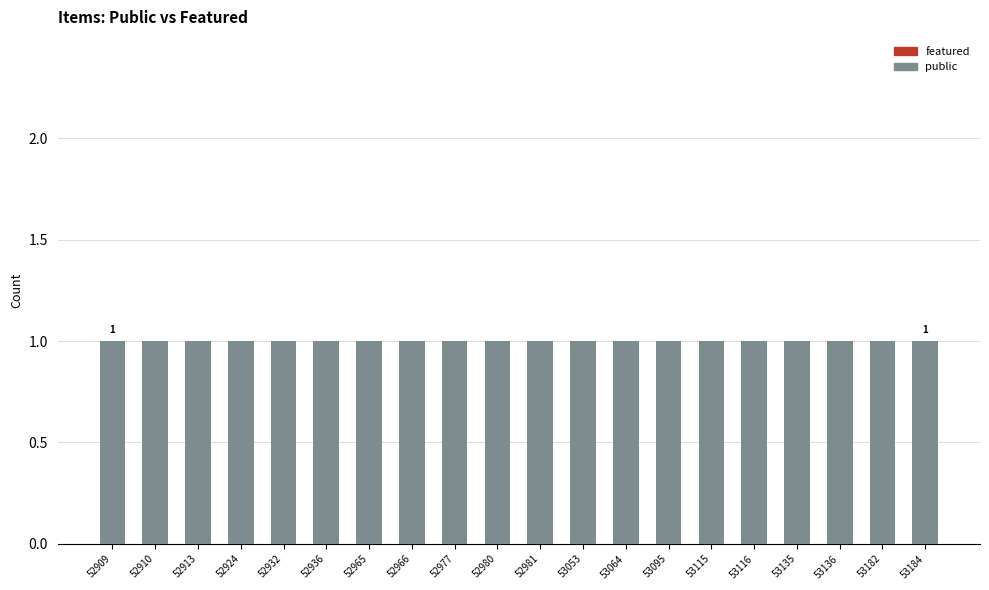

Which label corresponds to the largest value in the chart?

52909